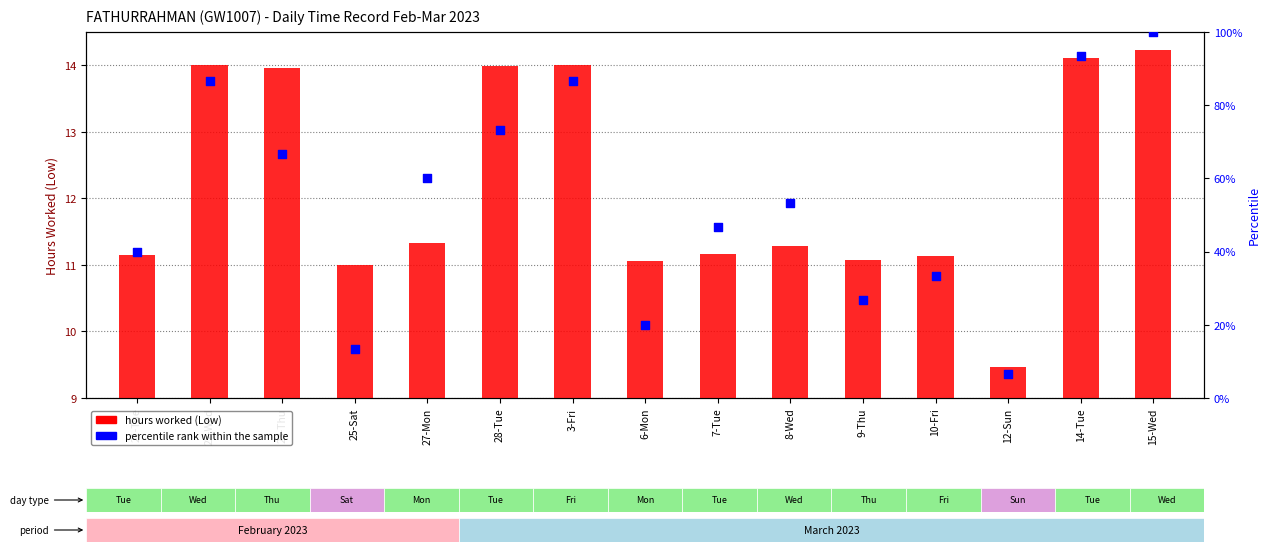

Is the value of percentile rank within the sample at 28-Tue greater than the value of hours worked (Low) at 15-Wed?

Yes